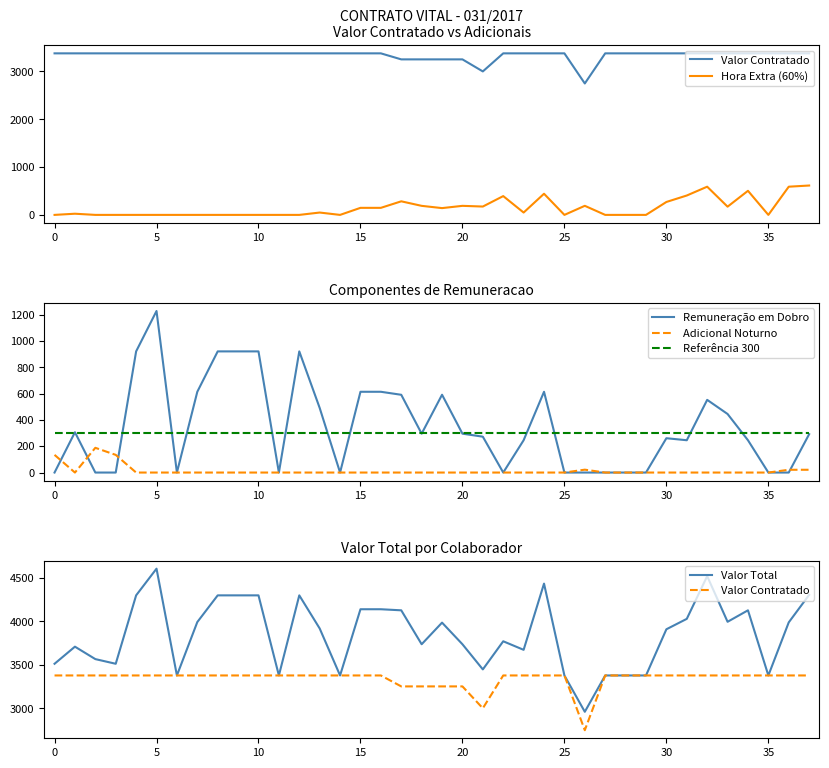

What is the highest value of the Adicional Noturno series?

188.1